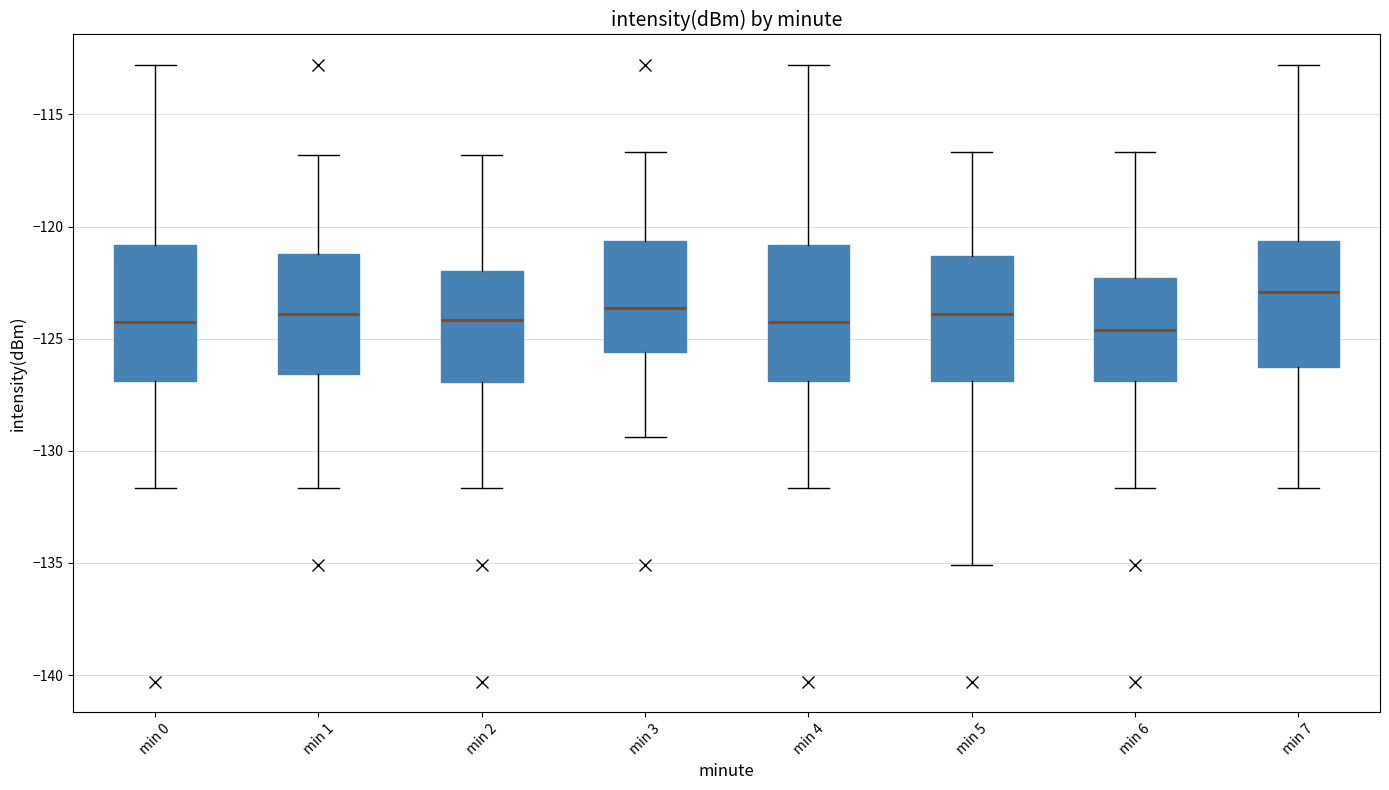

Which box has the highest median line?

min 7